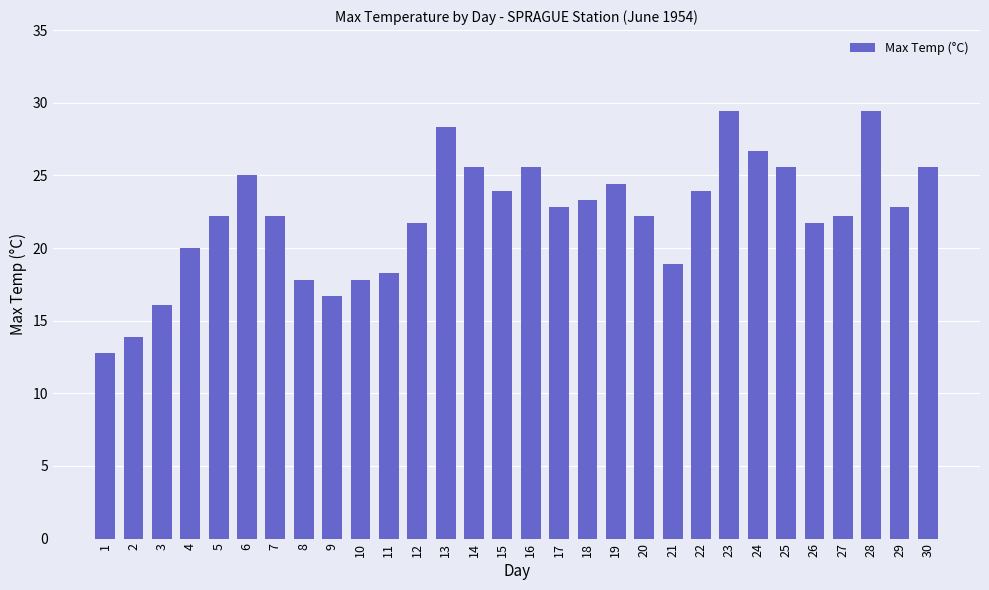

Does the chart contain any negative values?

No